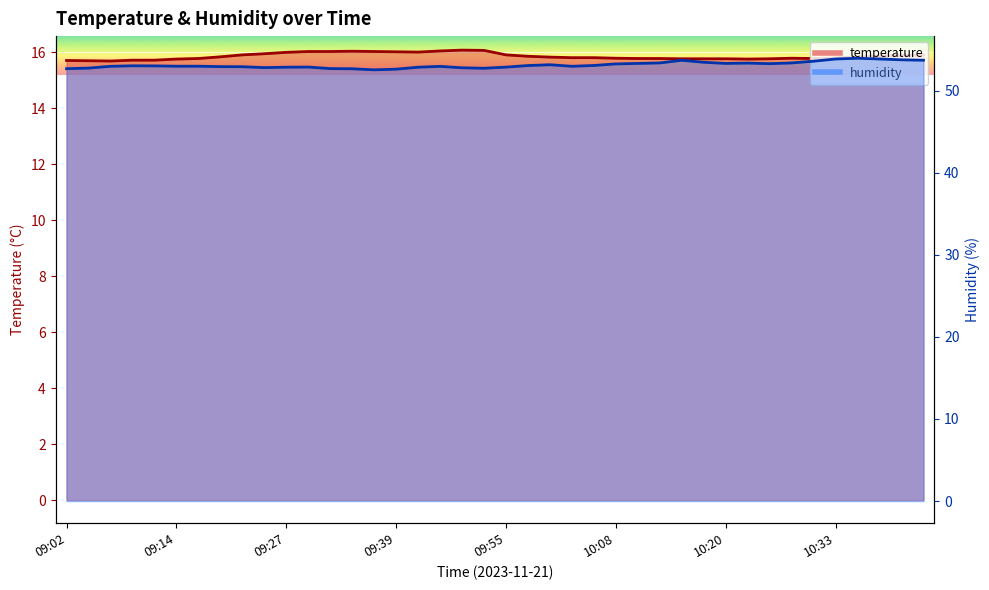

Reading left to right, transcribe all the data shown in this chart.

temperature: 09:02=15.7	09:04=15.7	09:07=15.7	09:09=15.7	09:12=15.7	09:14=15.8	09:17=15.8	09:19=15.8	09:22=15.9	09:24=15.9	09:27=16.0	09:30=16.0	09:32=16.0	09:35=16.0	09:37=16.0	09:39=16.0	09:42=16.0	09:45=16.0	09:47=16.1	09:50=16.1	09:55=15.9	09:58=15.8	10:00=15.8	10:03=15.8	10:05=15.8	10:08=15.8	10:10=15.8	10:13=15.8	10:15=15.8	10:18=15.8	10:20=15.8	10:23=15.8	10:26=15.8	10:28=15.8	10:31=15.8	10:33=15.8	10:36=15.8	10:38=15.8	10:41=15.9	10:43=15.9
humidity: 09:02=52.7	09:04=52.7	09:07=53.0	09:09=53.0	09:12=53.0	09:14=53.0	09:17=53.0	09:19=52.9	09:22=52.9	09:24=52.8	09:27=52.9	09:30=52.9	09:32=52.7	09:35=52.7	09:37=52.5	09:39=52.6	09:42=52.9	09:45=53.0	09:47=52.8	09:50=52.7	09:55=52.9	09:58=53.0	10:00=53.1	10:03=53.0	10:05=53.1	10:08=53.2	10:10=53.3	10:13=53.4	10:15=53.7	10:18=53.5	10:20=53.3	10:23=53.4	10:26=53.3	10:28=53.4	10:31=53.6	10:33=53.9	10:36=53.9	10:38=53.9	10:41=53.8	10:43=53.7